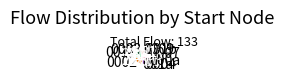

Does any single category account for the majority?

No